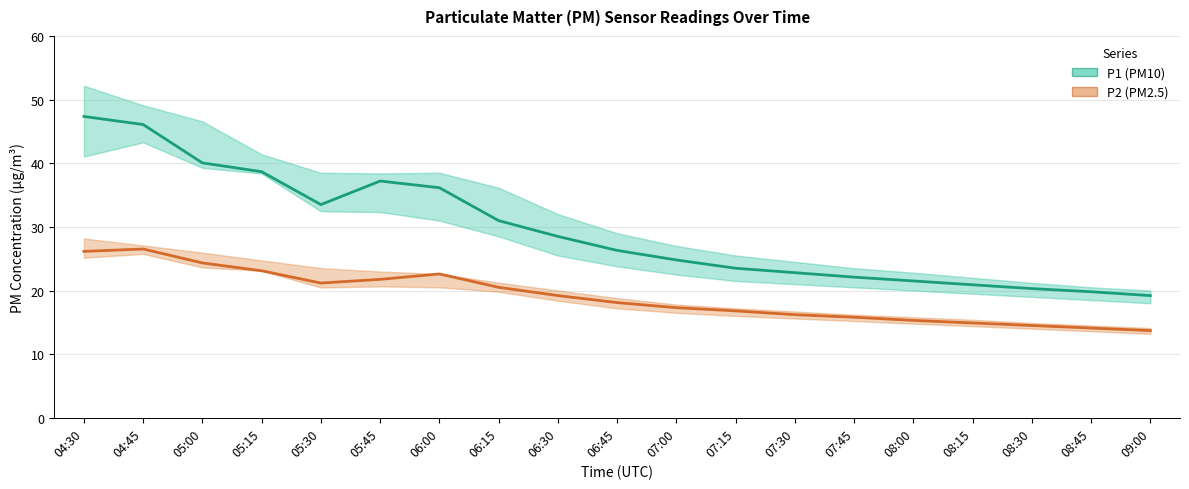

True or false: P2 (PM2.5) and P1 (PM10) cross at least once.

False